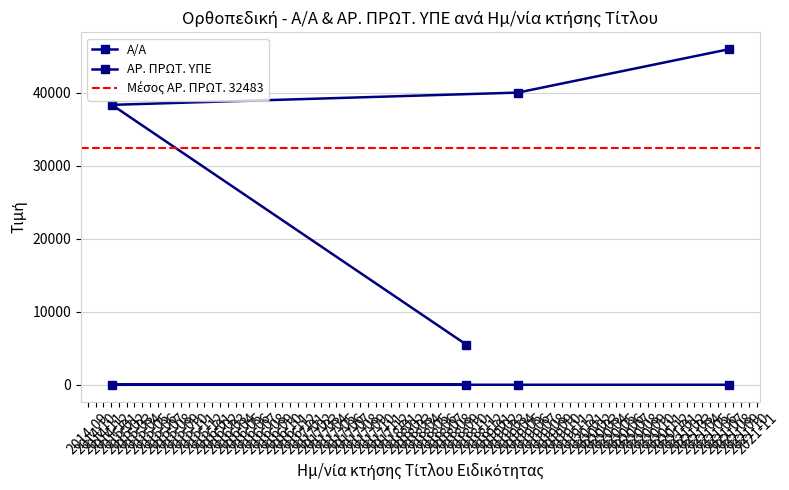

Rank the series by their average value, from highest to lowest.

ΑΡ. ΠΡΩΤ. ΥΠΕ, Α/Α